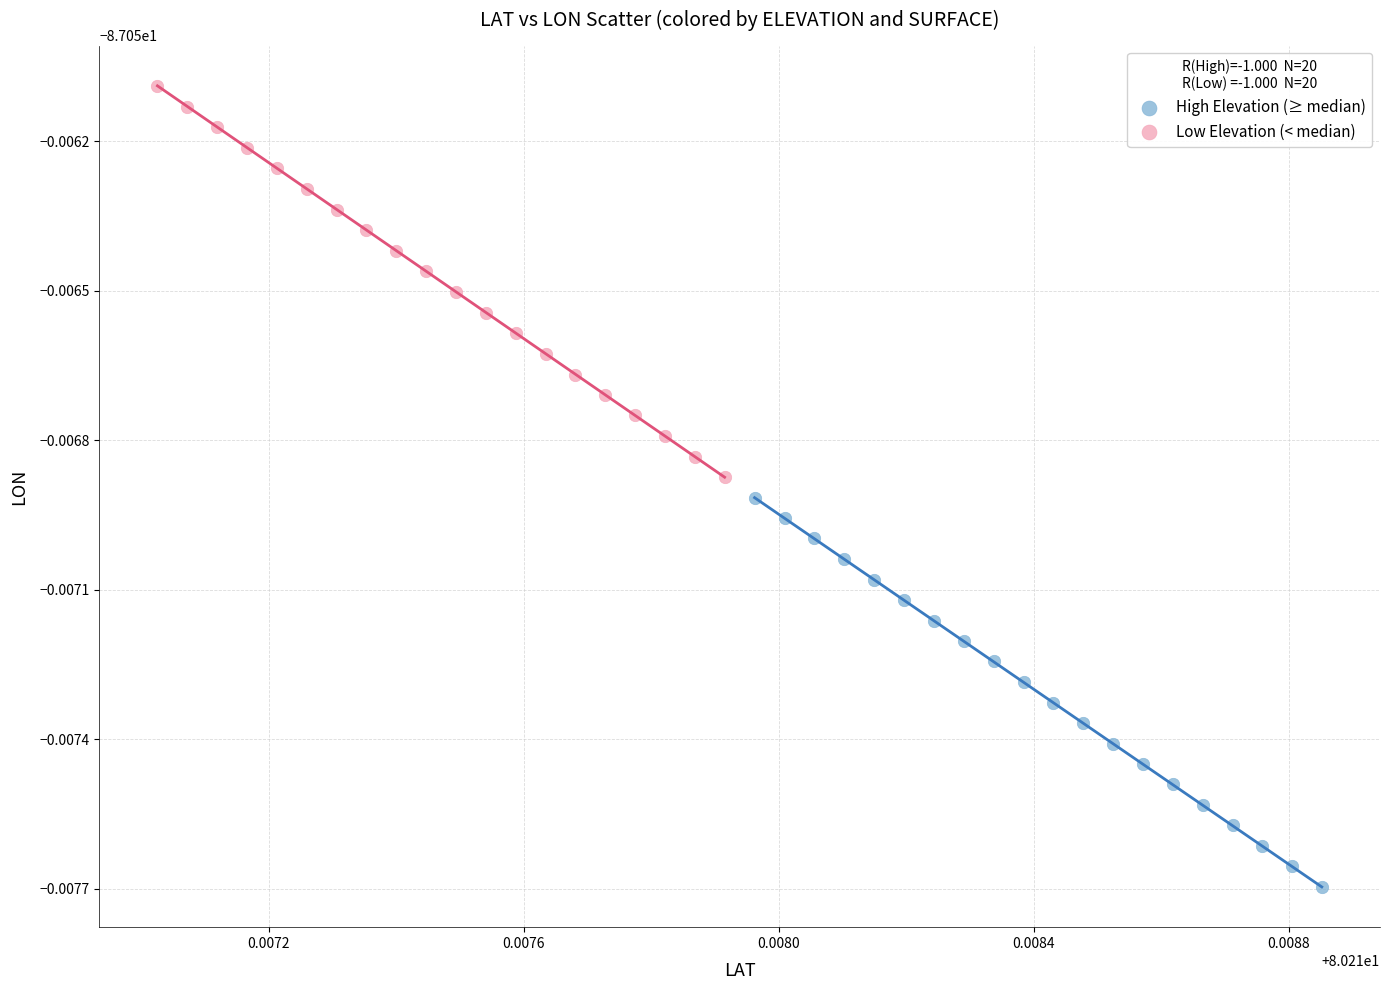

What are all the series names shown in the legend?

High Elevation (≥ median), Low Elevation (< median)